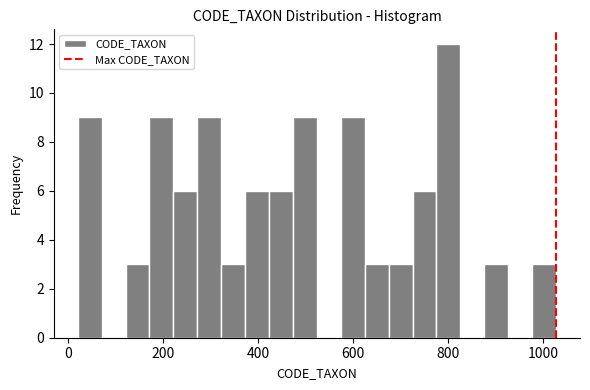

Read against the x-axis, roughly where is the centre of the tallest bar?

800